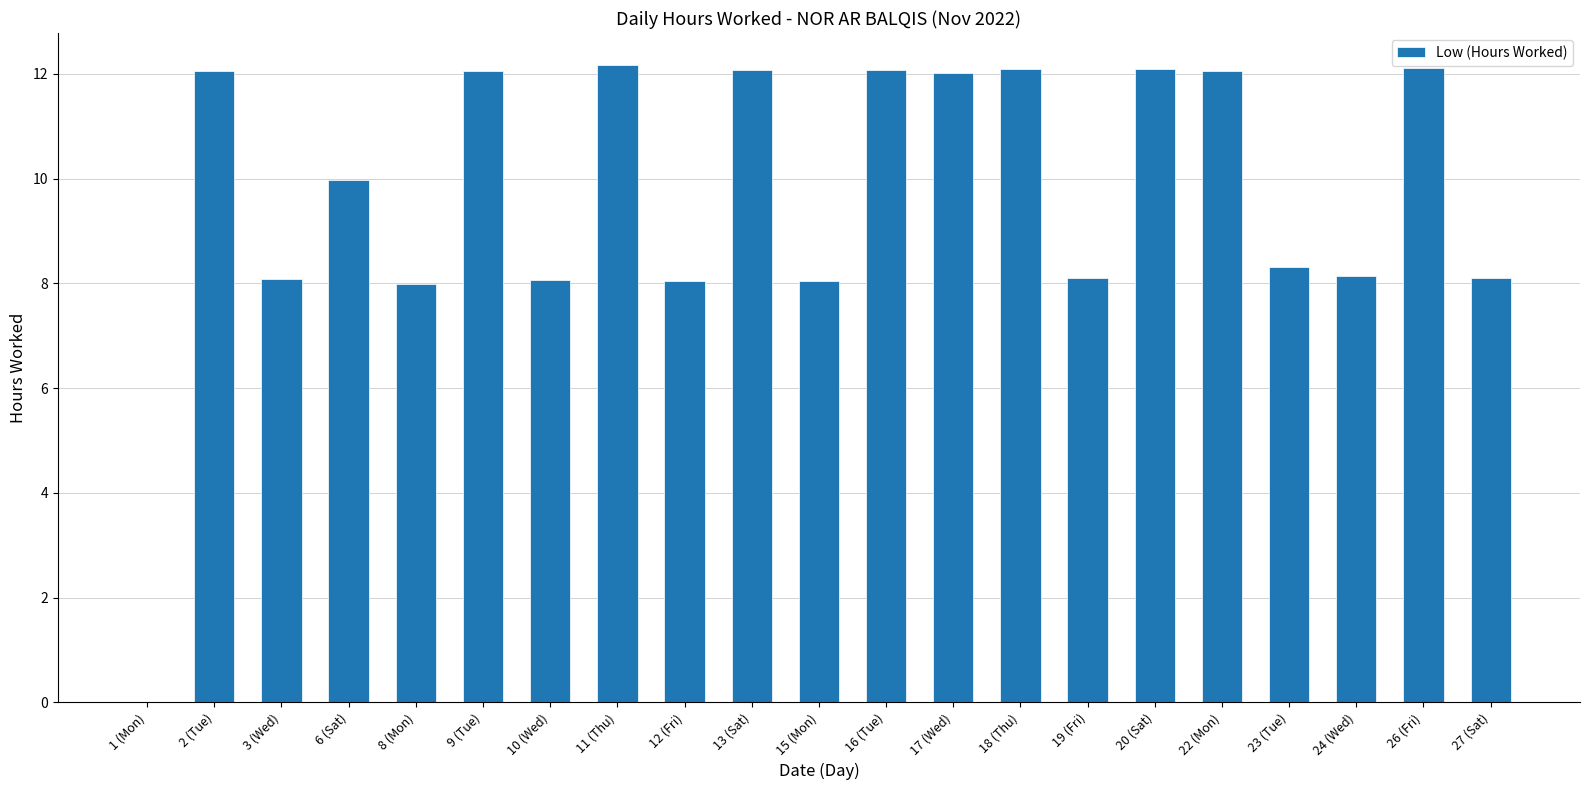

What is the ratio of the value at 11 (Thu) to the value at 8 (Mon)?

1.5